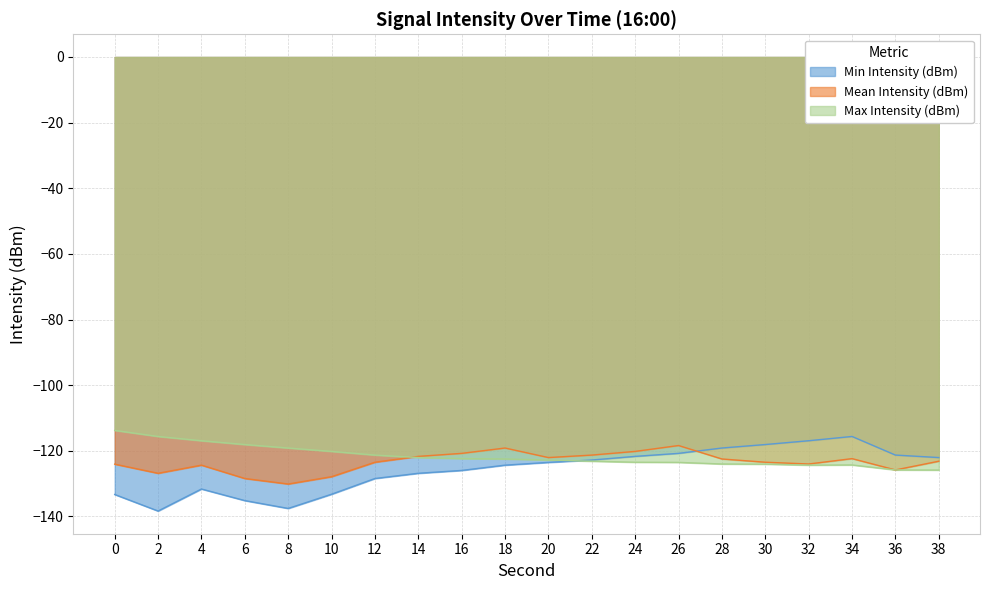

Is the value of Mean Intensity (dBm) at 2 greater than the value of Min Intensity (dBm) at 36?

No